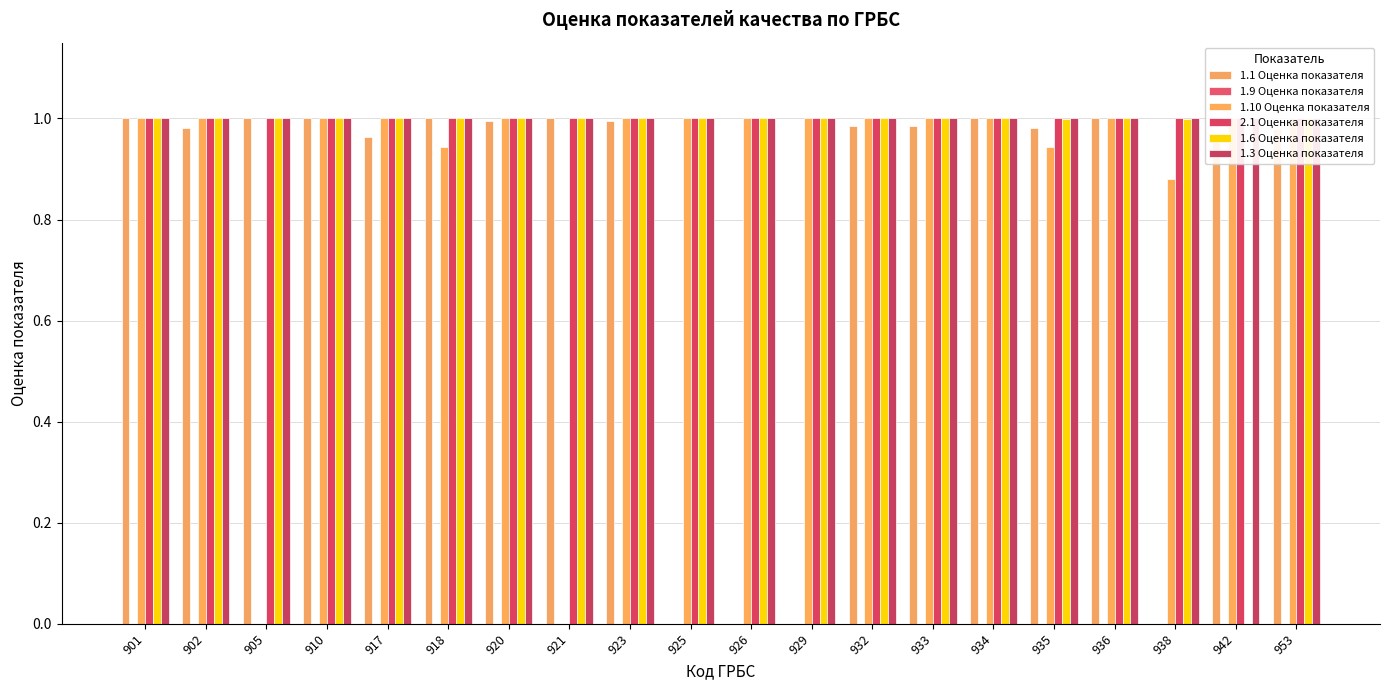

Rank the categories by 1.1 Оценка показателя value from highest to lowest.

901, 905, 910, 918, 921, 934, 936, 923, 920, 933, 932, 935, 902, 953, 942, 917, 925, 926, 929, 938